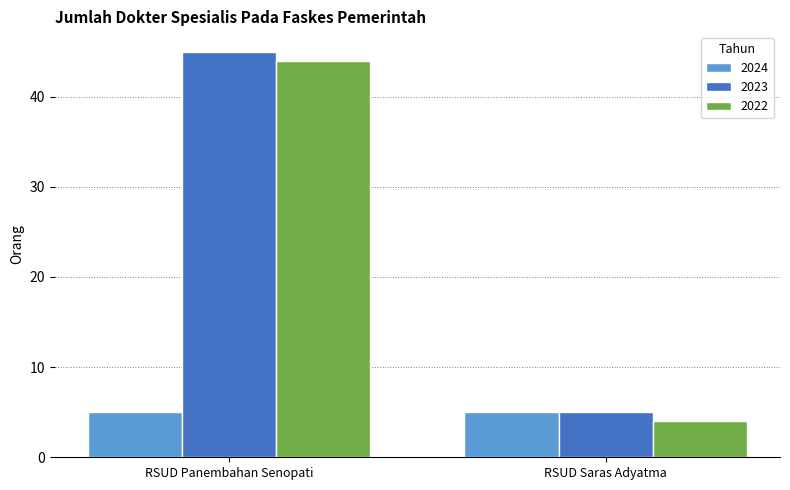

What is the label of the 2nd bar from the right?

RSUD Panembahan Senopati